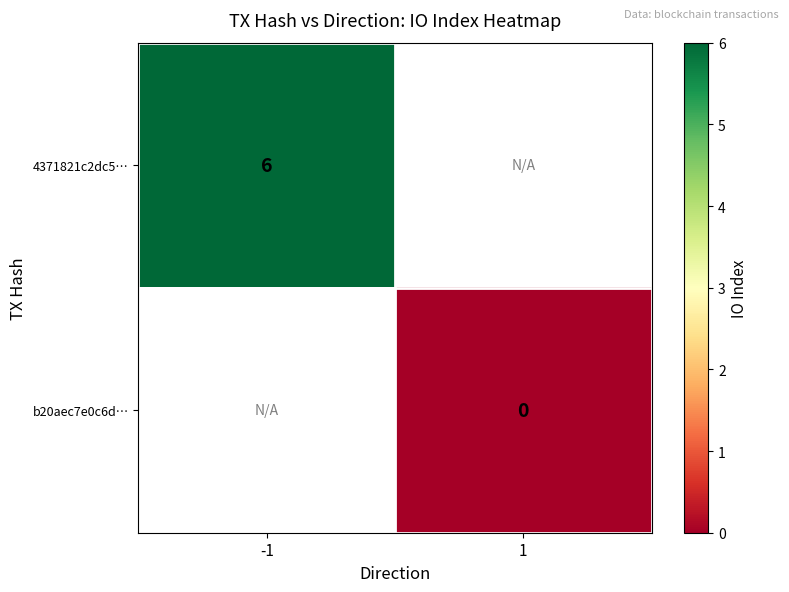

Is it true that 4371821c2dc5… equals 9 at -1?

False